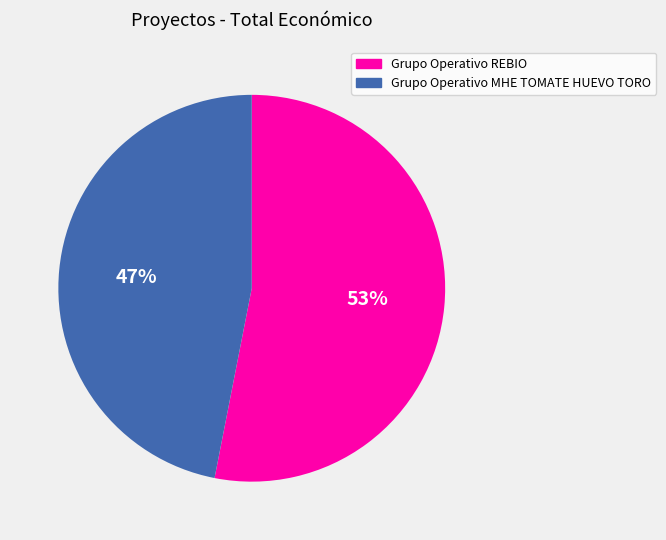

Which category accounts for the majority?

Grupo Operativo REBIO